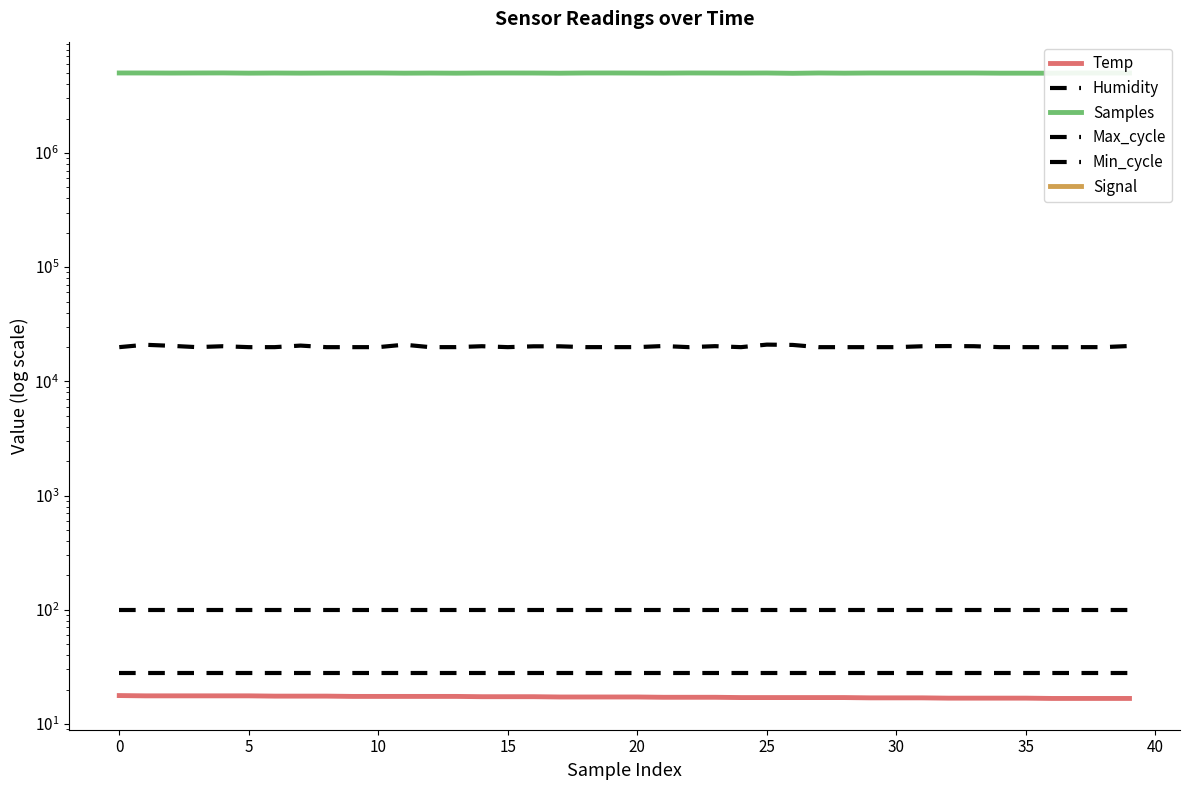

What is the difference between the maximum and minimum values in the Temp series?

1.0